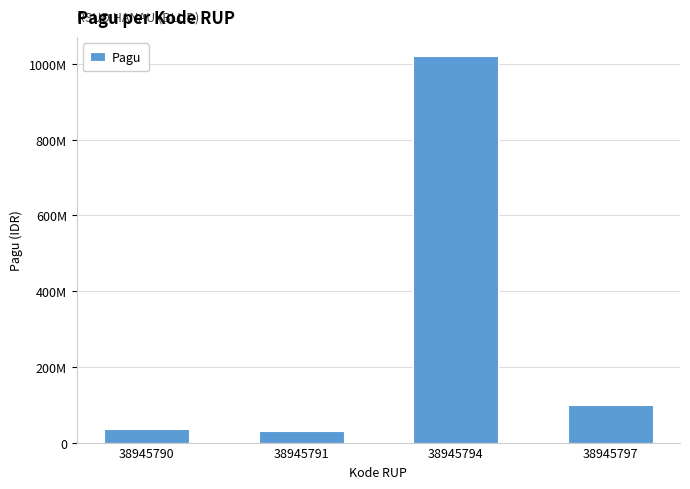

What is the maximum value shown in the chart?

1020000000